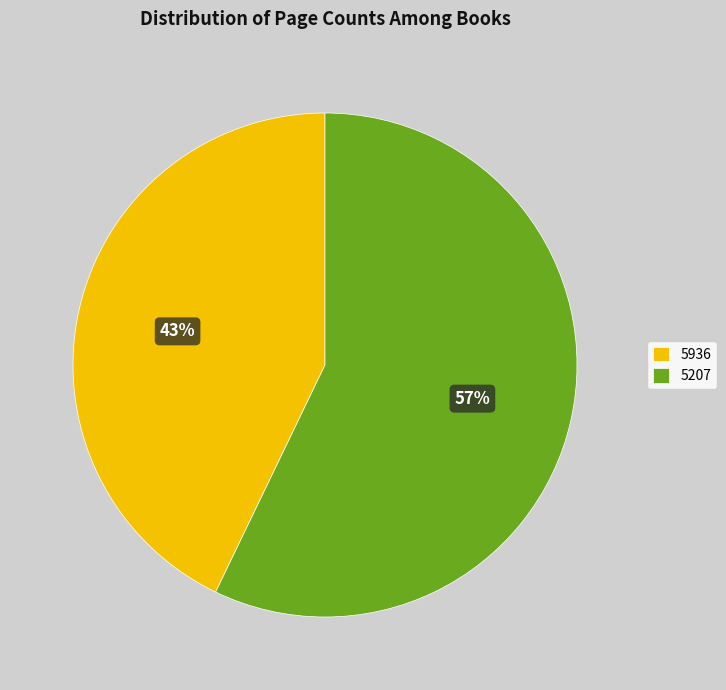

Combined, do 5936 and 5207 account for over 50%?

Yes